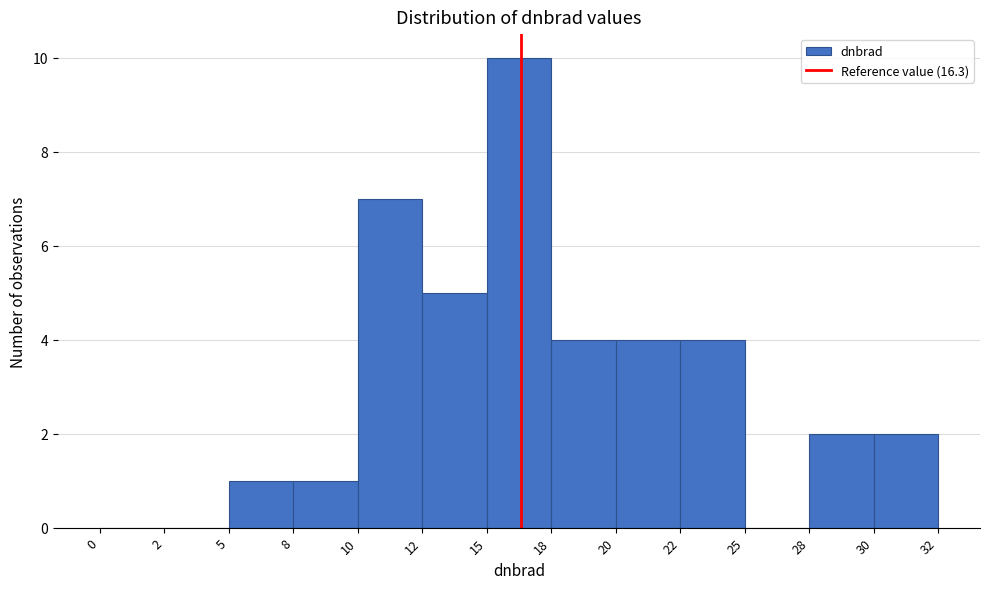

Reading left to right, list all the values displayed in this chart.

0=0	2=0	5=1	8=1	10=7	12=5	15=10	18=4	20=4	22=4	25=0	28=2	30=2